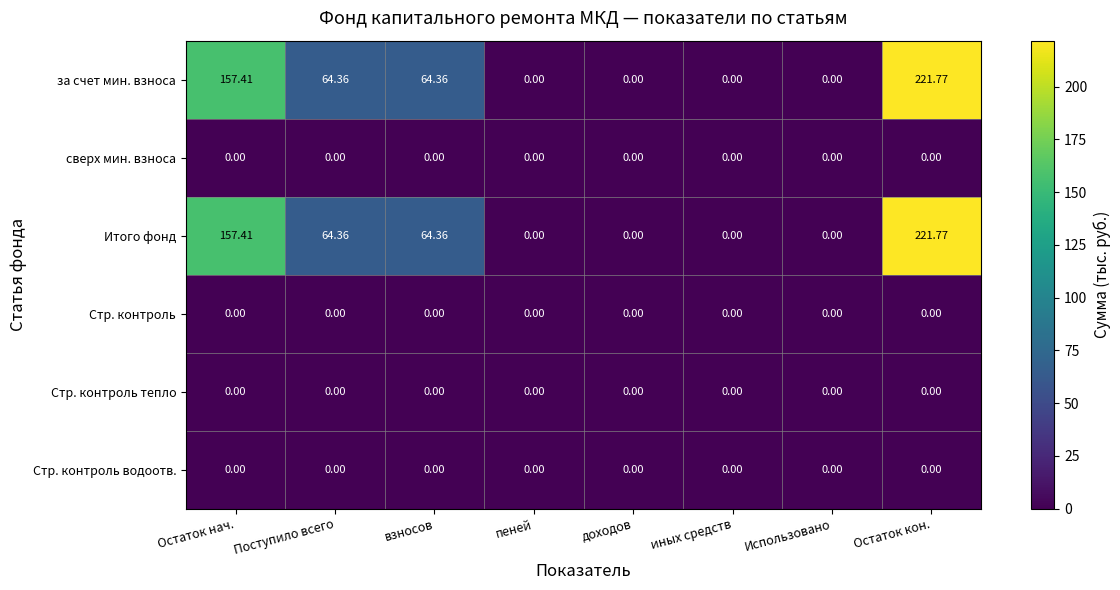

At which category is the sum across all series the highest?

Остаток кон.